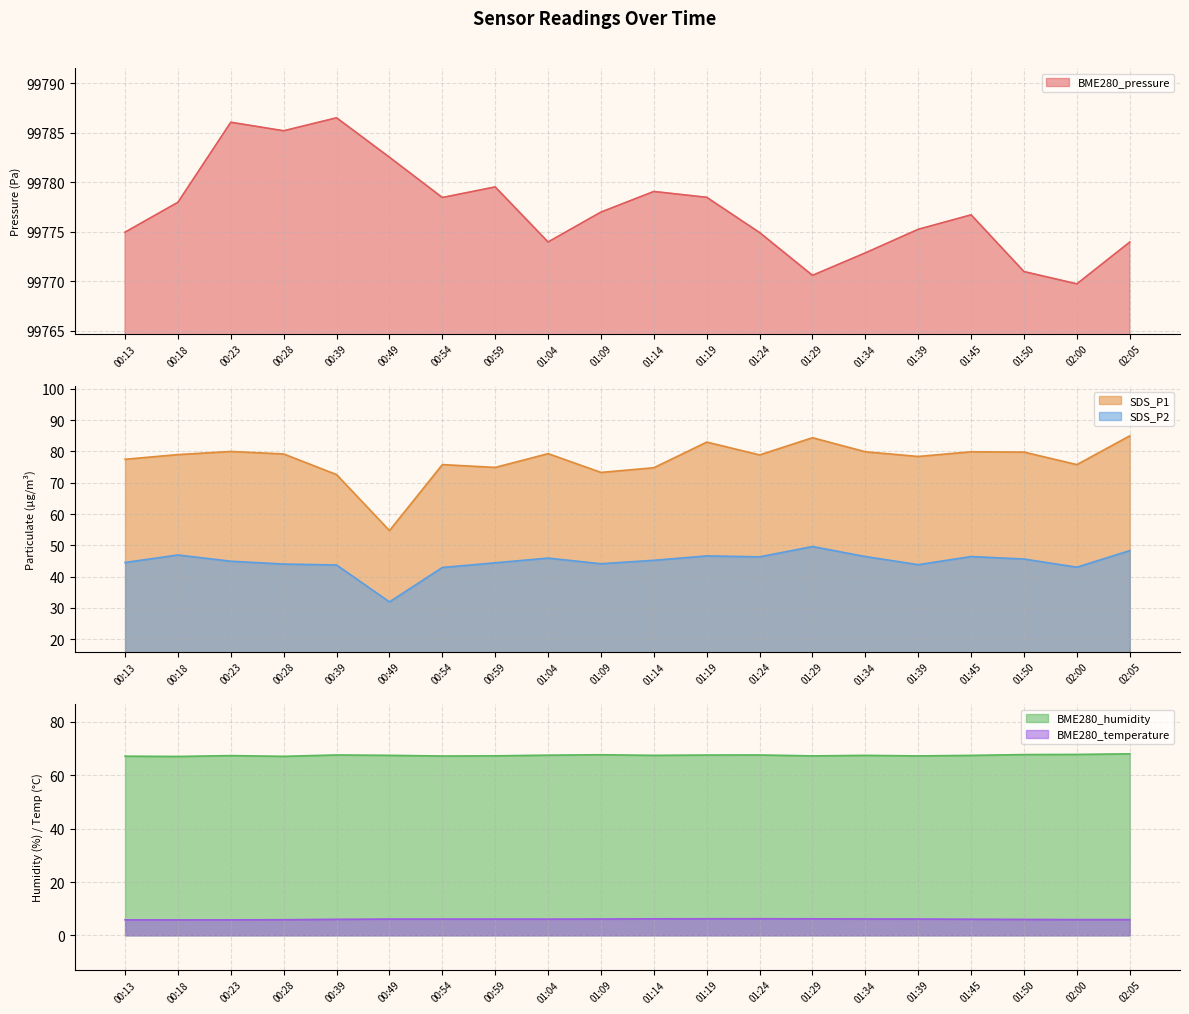

Reading right to left, list all the values displayed in this chart.

BME280_pressure: 99773.9	99769.7	99771.0	99776.7	99775.2	99772.9	99770.6	99774.9	99778.5	99779.1	99777.0	99774.0	99779.5	99778.4	99782.5	99786.5	99785.2	99786.1	99778.0	99774.9
SDS_P1: 85.0	75.8	79.8	79.9	78.4	79.9	84.4	78.9	83.0	74.8	73.3	79.3	74.9	75.8	54.7	72.6	79.2	80.0	79.0	77.5
SDS_P2: 48.3	43.0	45.6	46.4	43.8	46.4	49.6	46.3	46.6	45.2	44.1	45.9	44.4	42.9	31.9	43.7	44.0	44.9	46.9	44.5
BME280_humidity: 68.0	67.8	67.8	67.5	67.3	67.5	67.3	67.6	67.6	67.5	67.7	67.5	67.3	67.2	67.5	67.6	67.1	67.4	67.1	67.2
BME280_temperature: 5.9	5.9	6.0	6.0	6.1	6.2	6.2	6.2	6.2	6.2	6.1	6.1	6.1	6.1	6.1	6.0	5.9	5.8	5.8	5.8